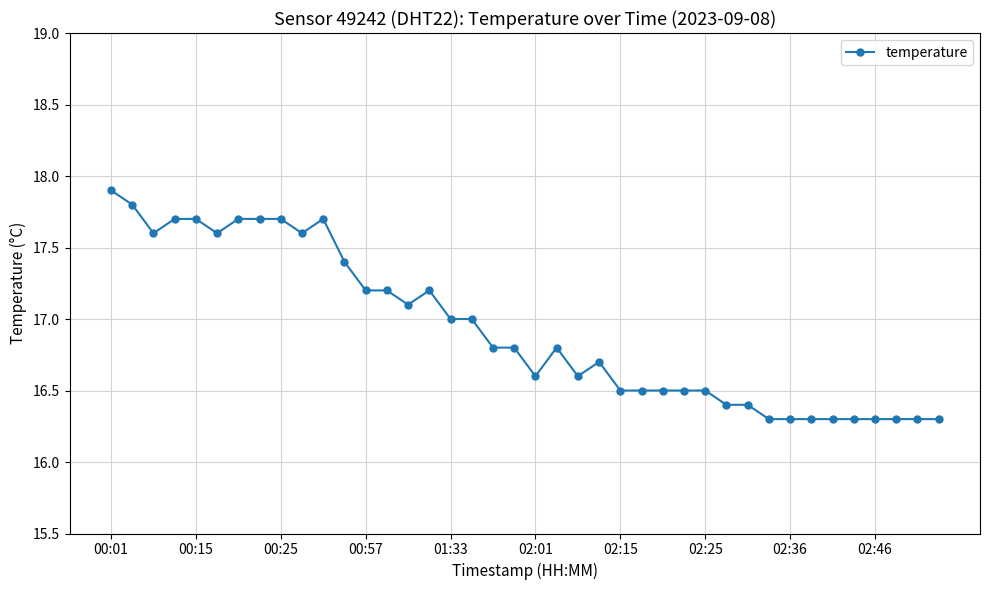

What is the difference between the second highest and second lowest values?

1.5